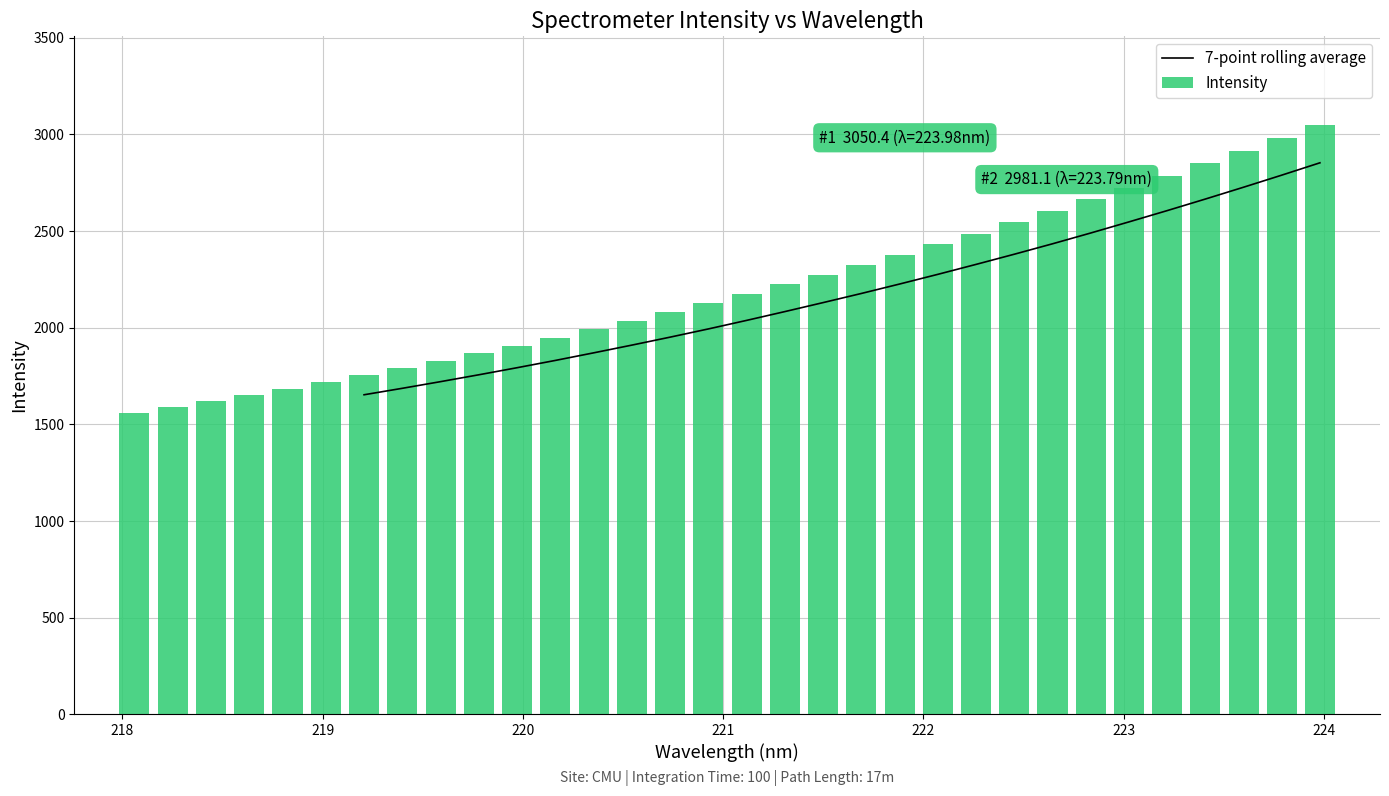

What position from the left is 222.8355?

26